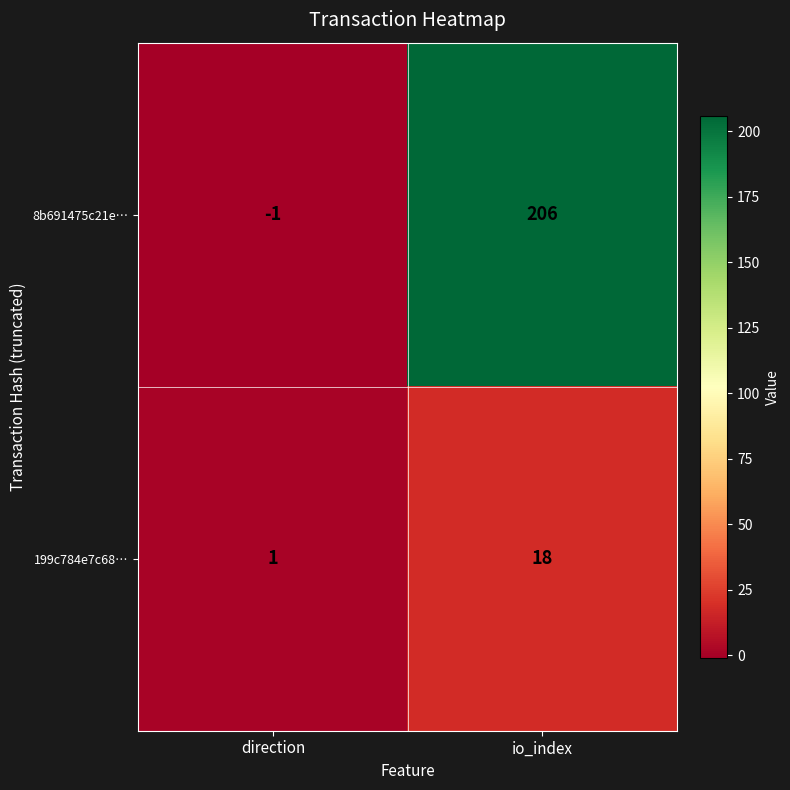

At which label is 199c784e7c68… closest to 9?

direction